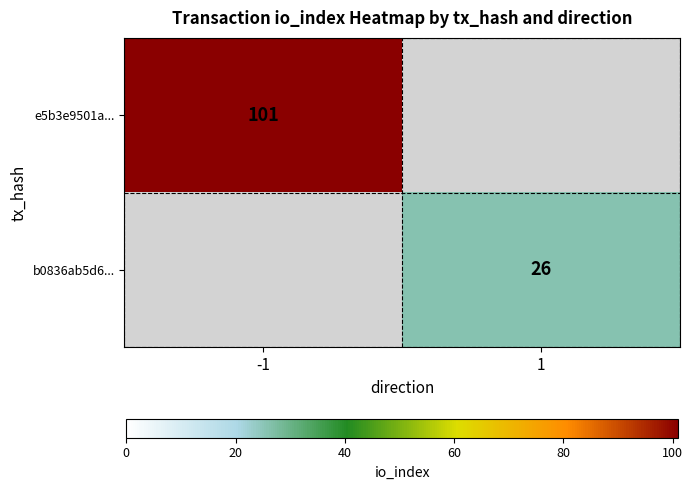

At how many categories does at least one series exceed 66?

1